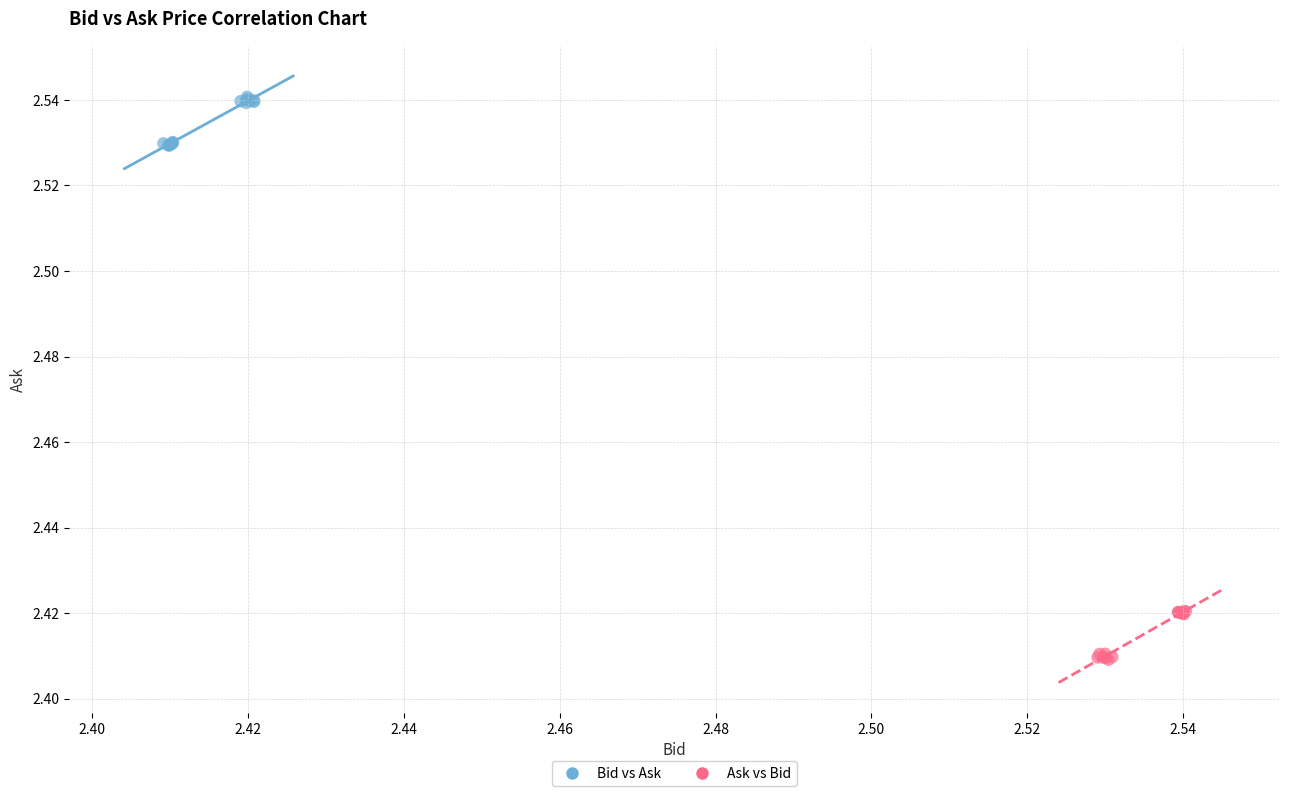

Which series reaches the minimum Y coordinate?

Ask vs Bid